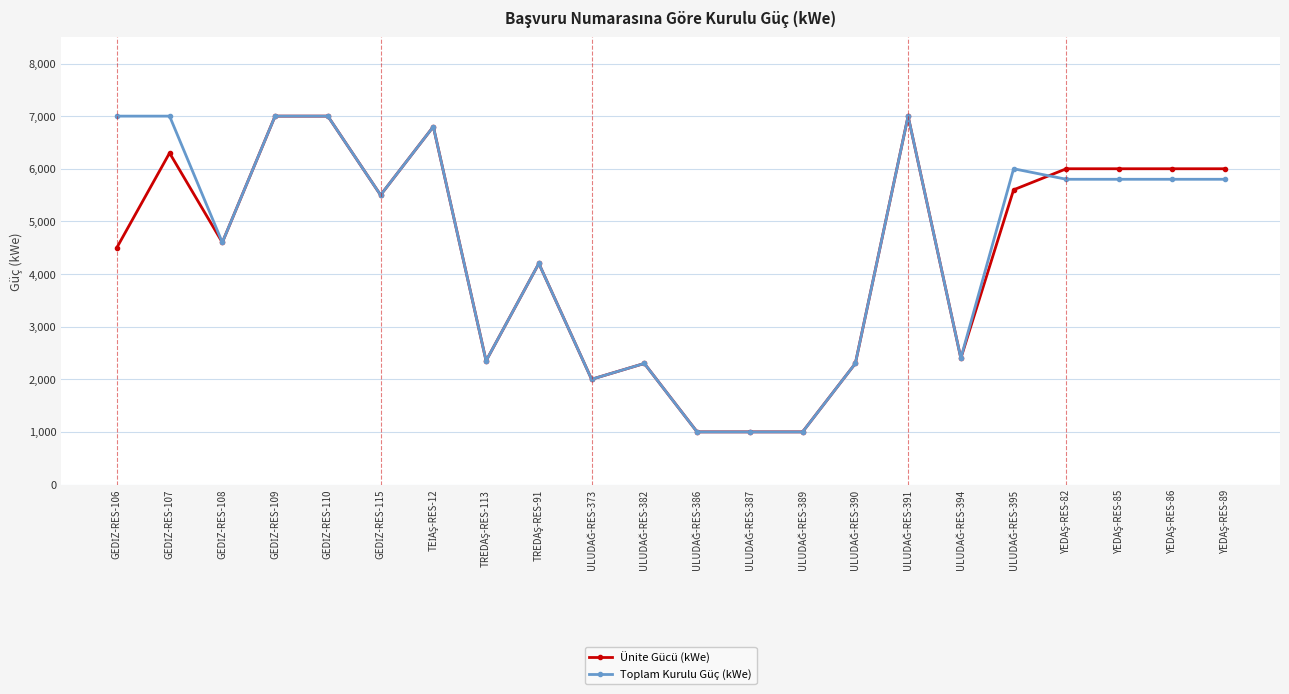

What is the value of the Toplam Kurulu Güç (kWe) point at the 19th from the left?

5800